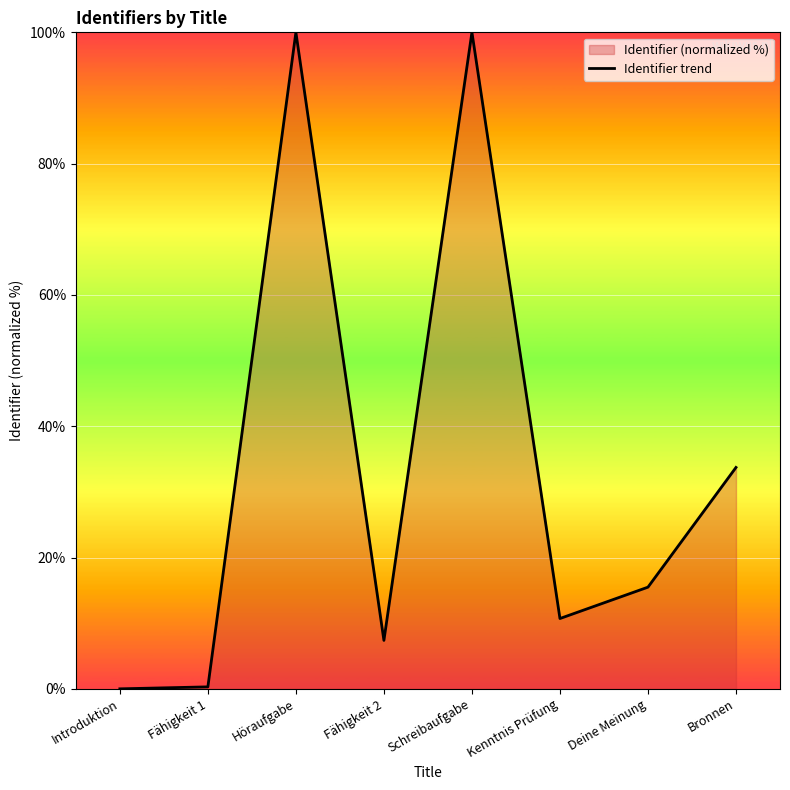

What is the value of the 7th point from the left?

15.5